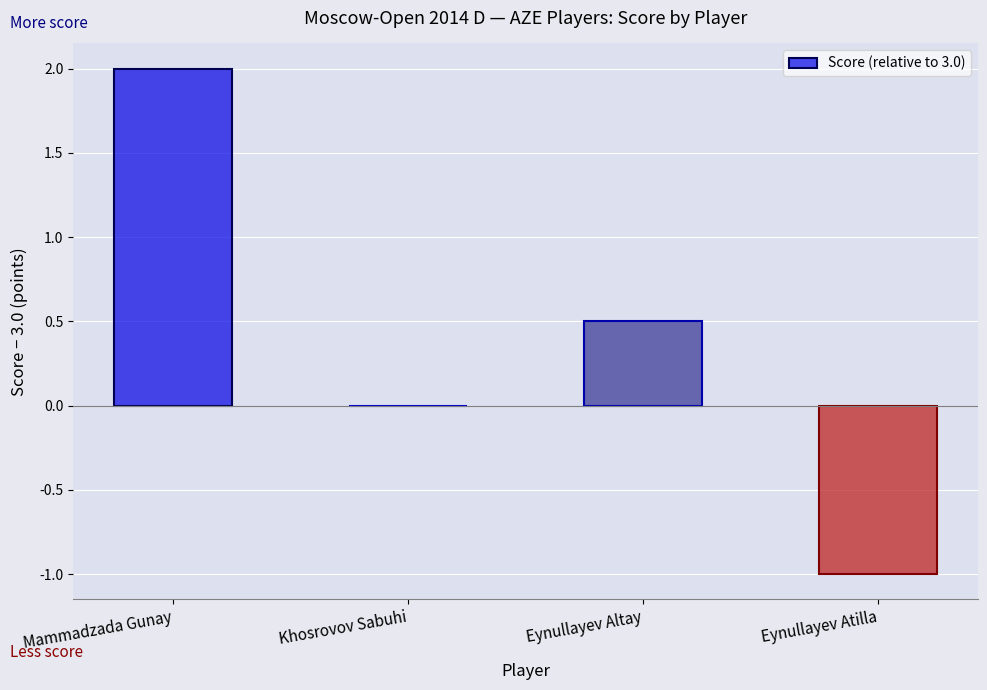

Count the number of categories in the chart.

4